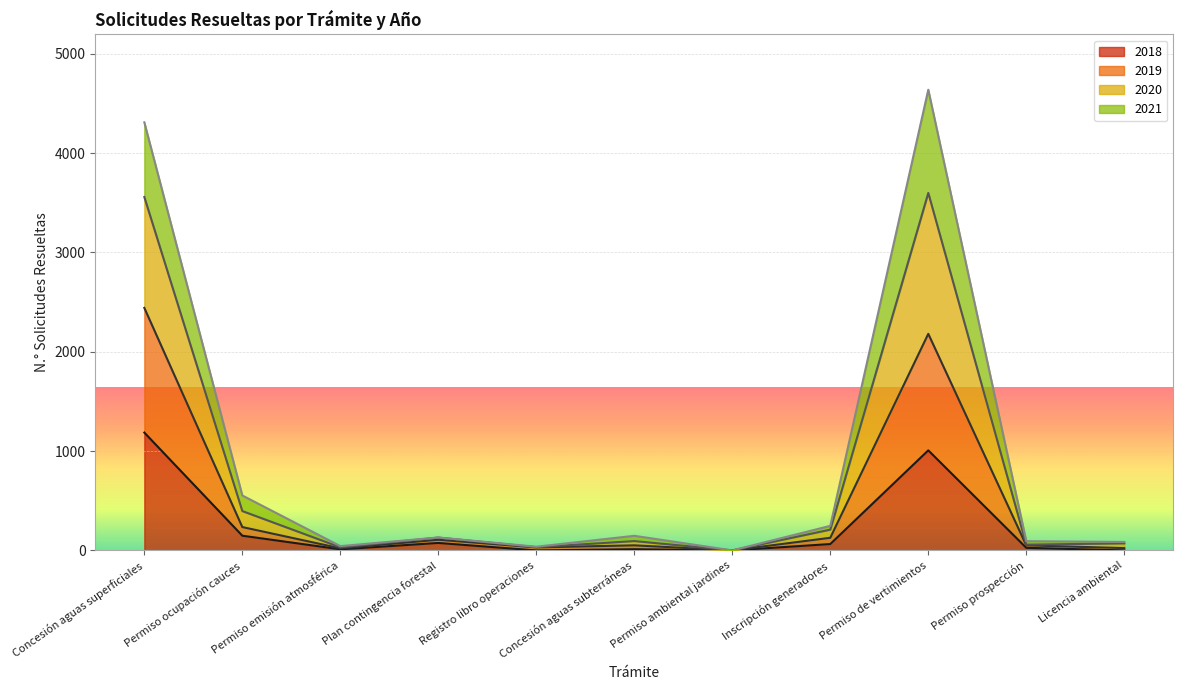

Which has a higher value, Permiso prospección or Permiso ocupación cauces?

Permiso ocupación cauces